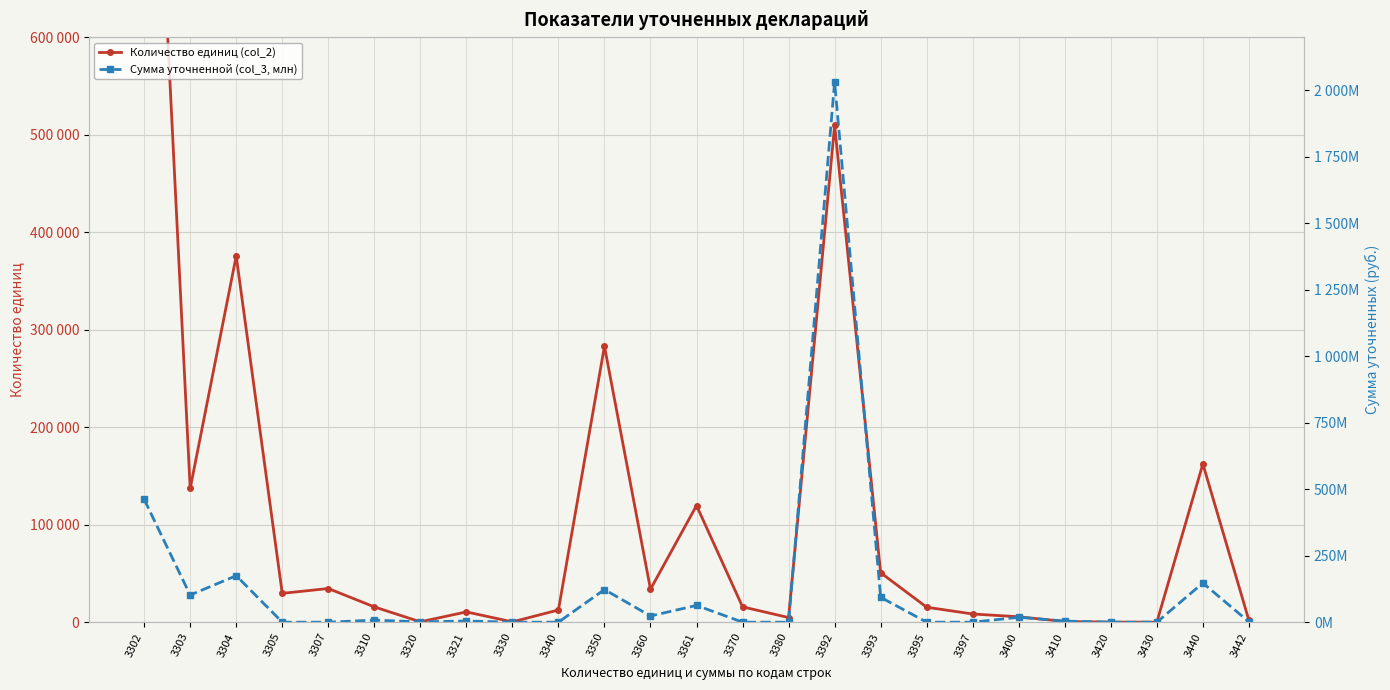

What is the average value of the Сумма уточненной (col_3, млн) series?

130244292